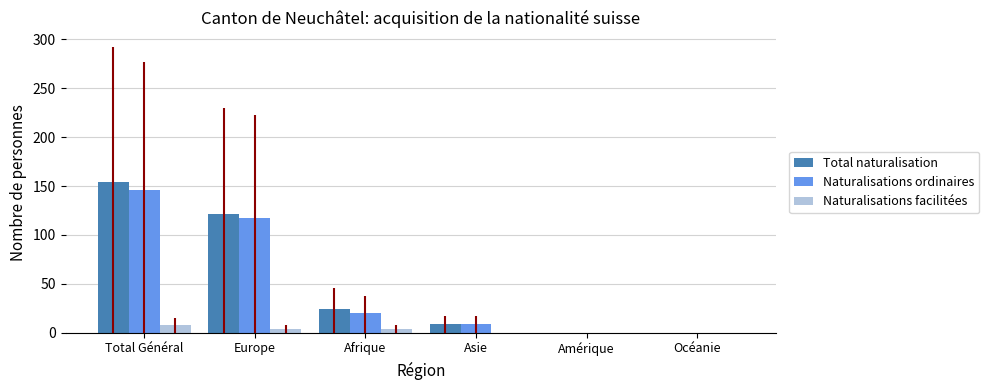

Reading left to right, list all the values displayed in this chart.

Total naturalisation: 154	121	24	9	0	0
Naturalisations ordinaires: 146	117	20	9	0	0
Naturalisations facilitées: 8	4	4	0	0	0